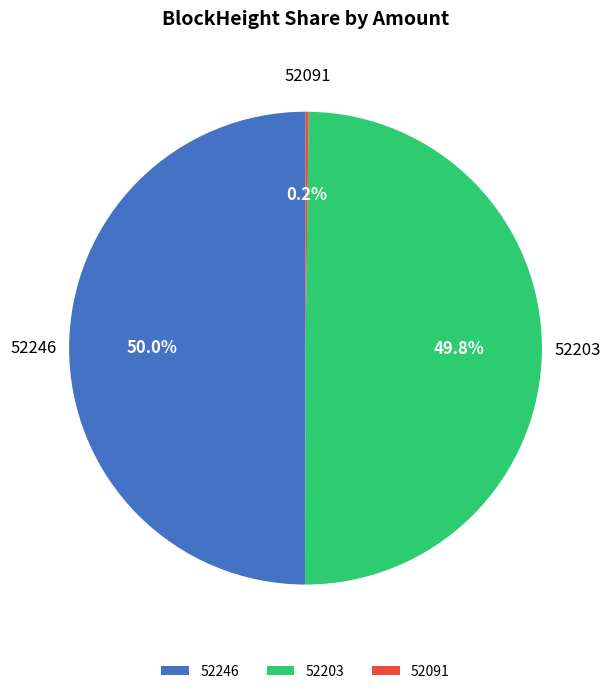

What portion of the pie excludes 52203?

50.2%